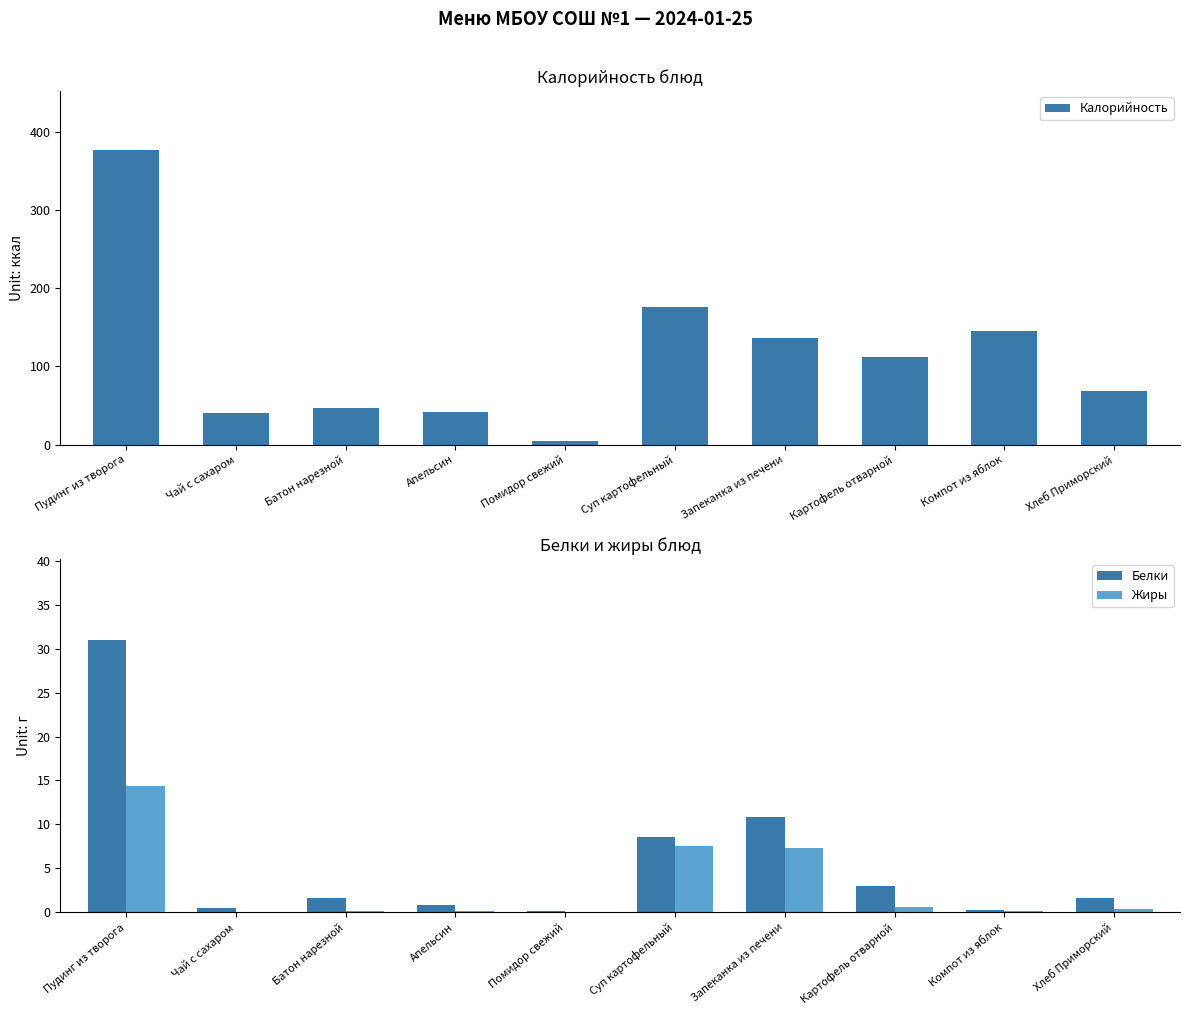

How many groups of bars are there?

10